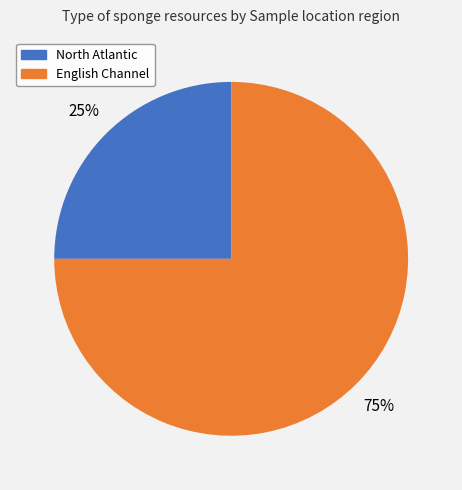

Does any single category account for the majority?

Yes